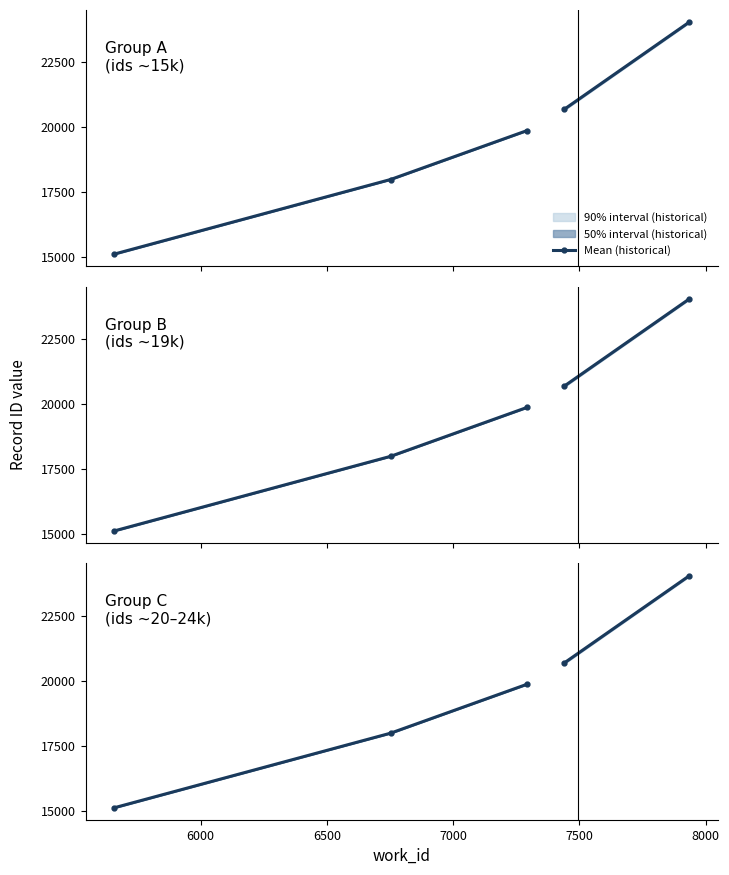

Which has a higher value, 6500 or 6000?

6500